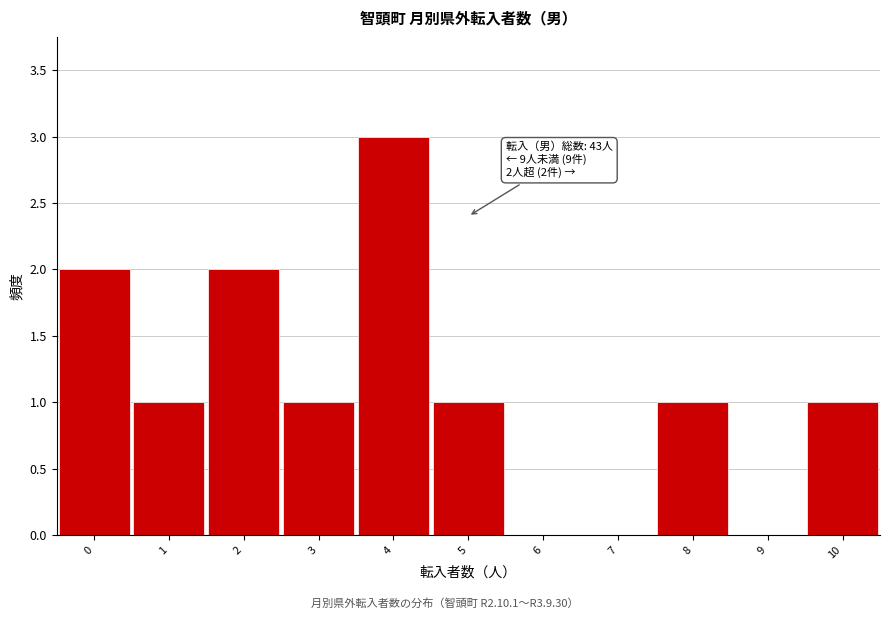

Over which range of the x-axis is the bar tallest?

3.5 to 4.5